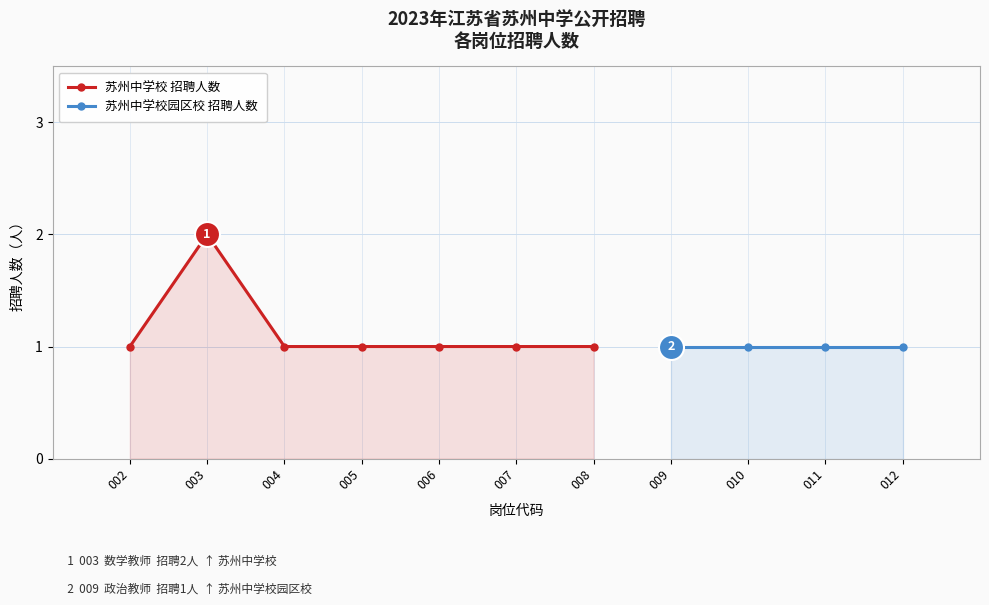

What is the minimum value shown in the chart?

1